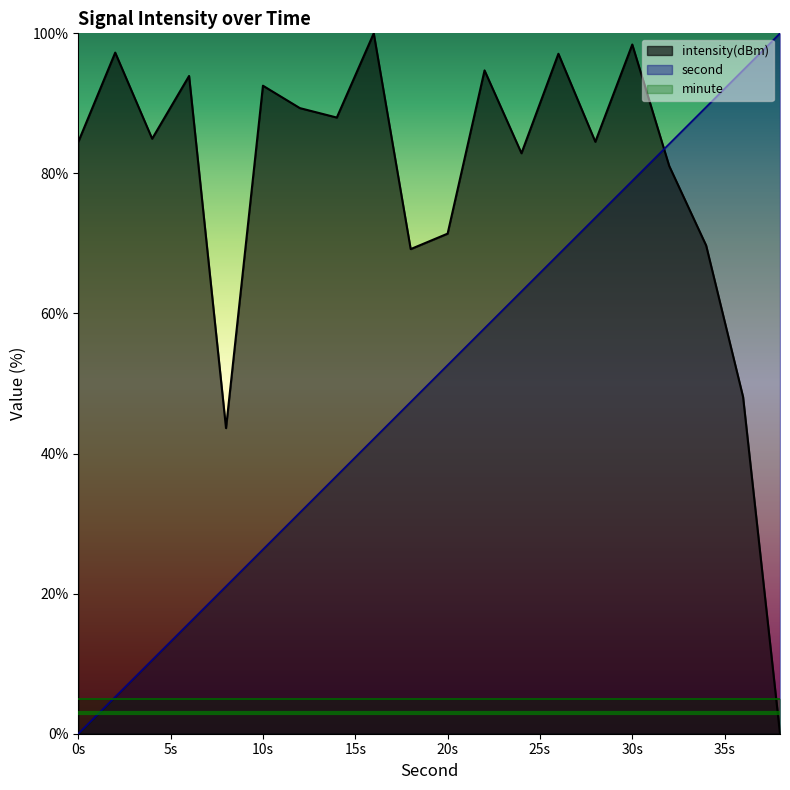

Rank the series by their average value, from highest to lowest.

intensity(dBm), second, minute